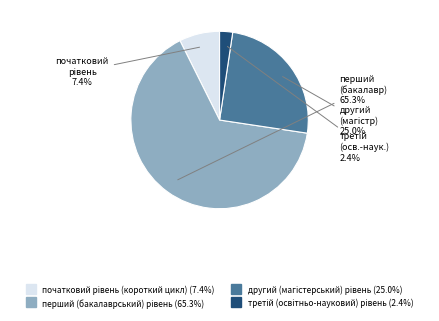

Does any single category account for the majority?

Yes